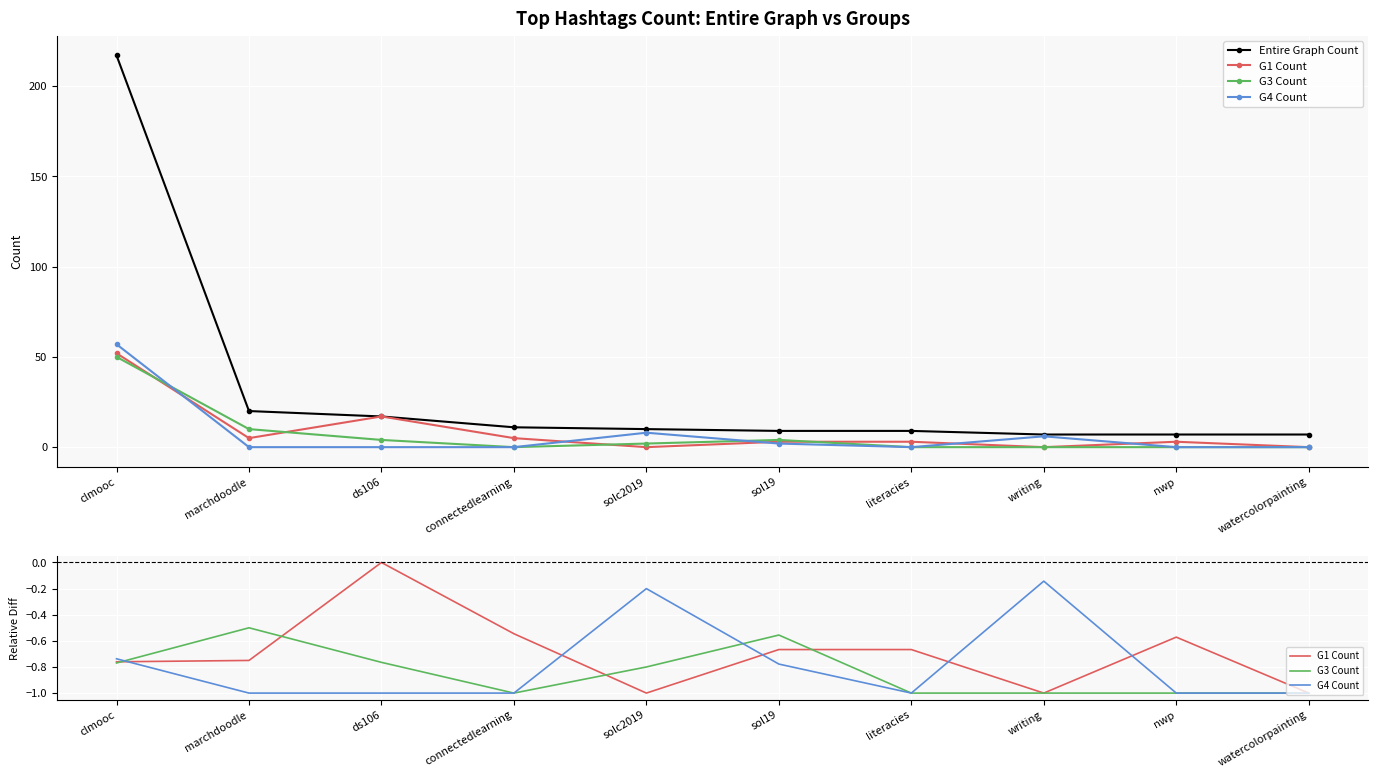

How many distinct data groups are displayed?

4